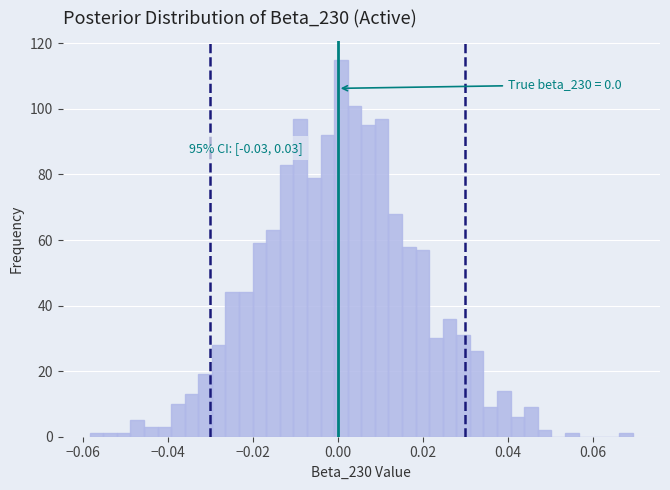

Read against the x-axis, roughly where is the centre of the tallest bar?

0.000